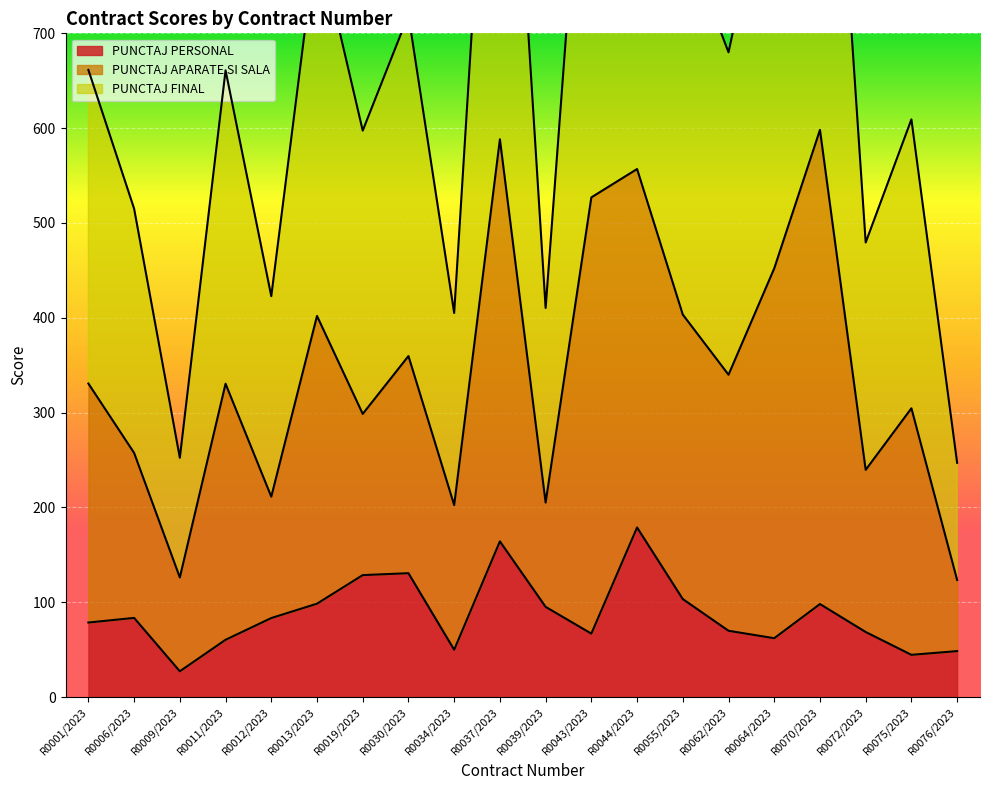

True or false: PUNCTAJ PERSONAL has a value of 27.3 at R0009/2023.

True